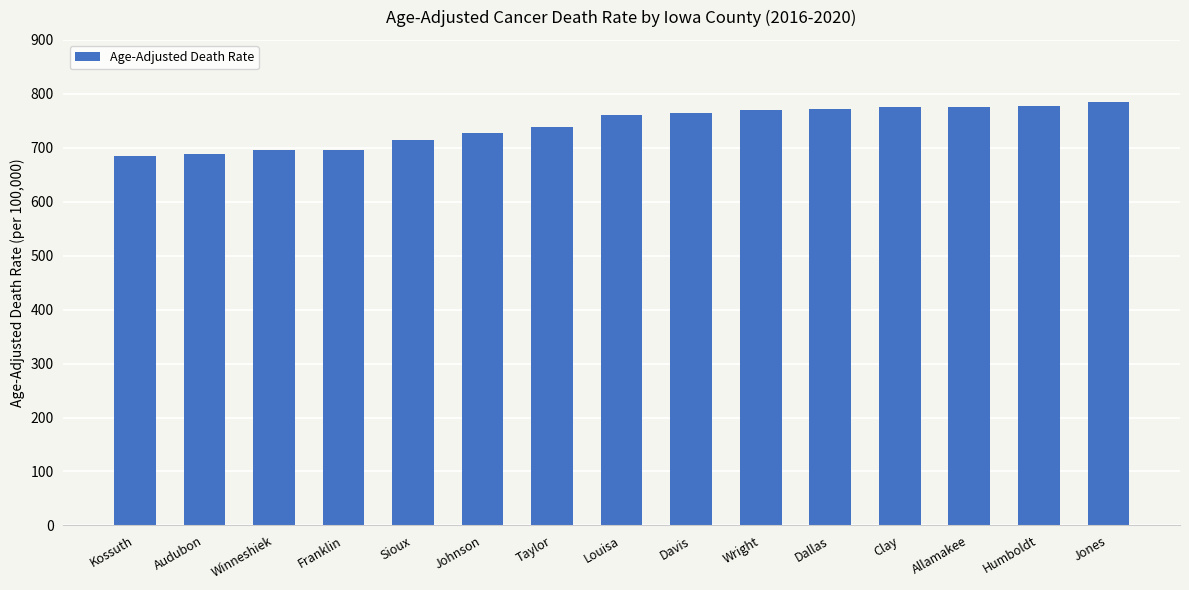

What is the difference between the values at Audubon and Davis?

75.5